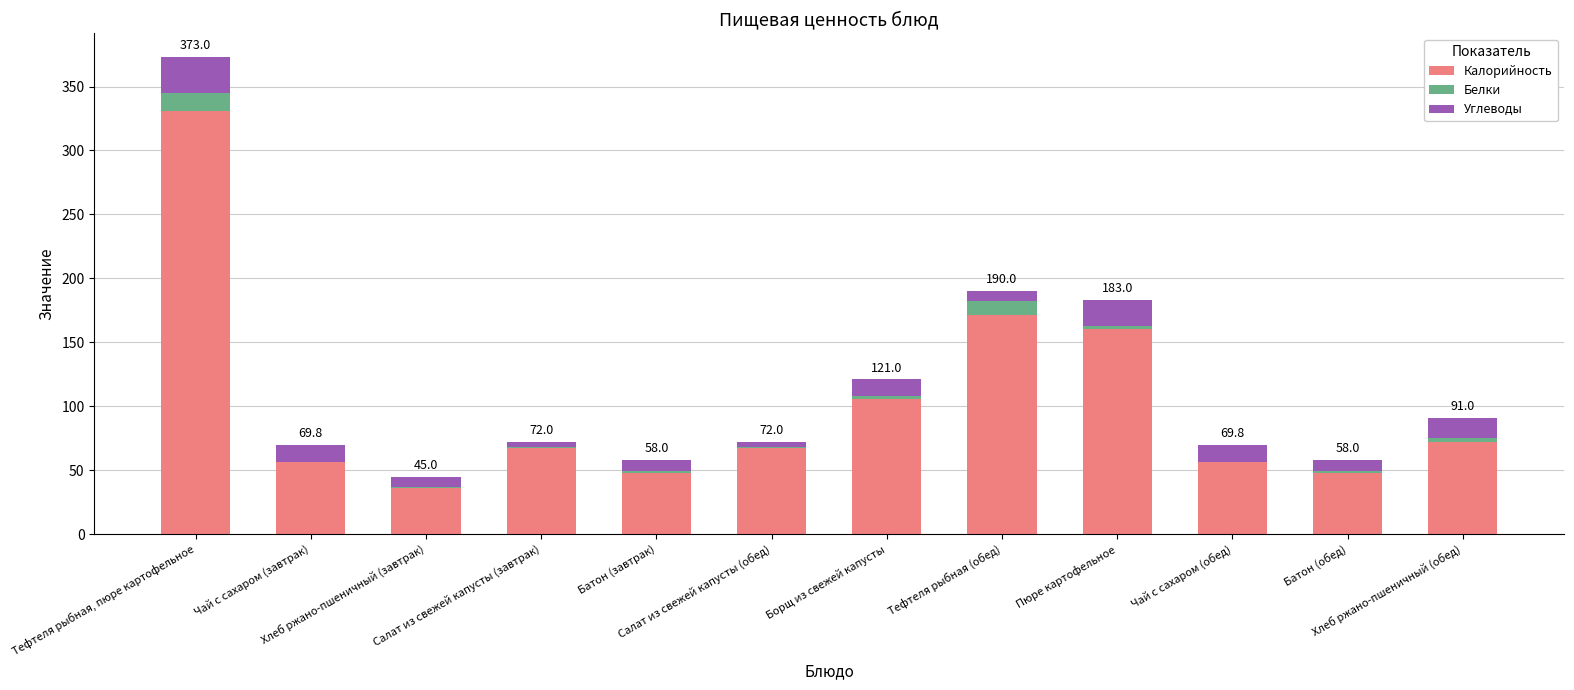

What is the highest value of the Калорийность series?

331.0